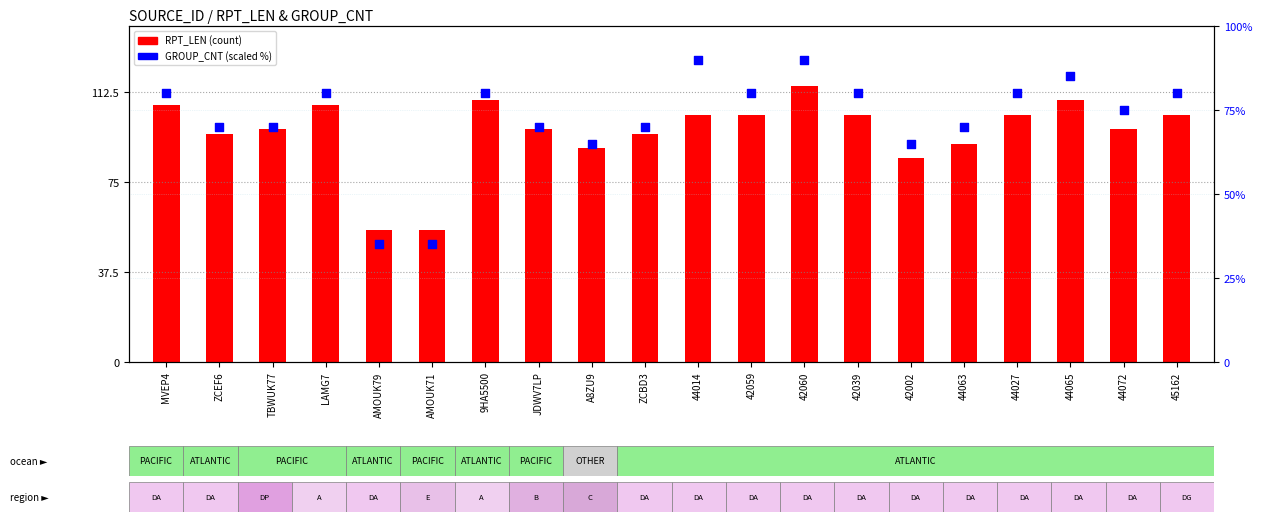

What are all the series names shown in the legend?

RPT_LEN, GROUP_CNT